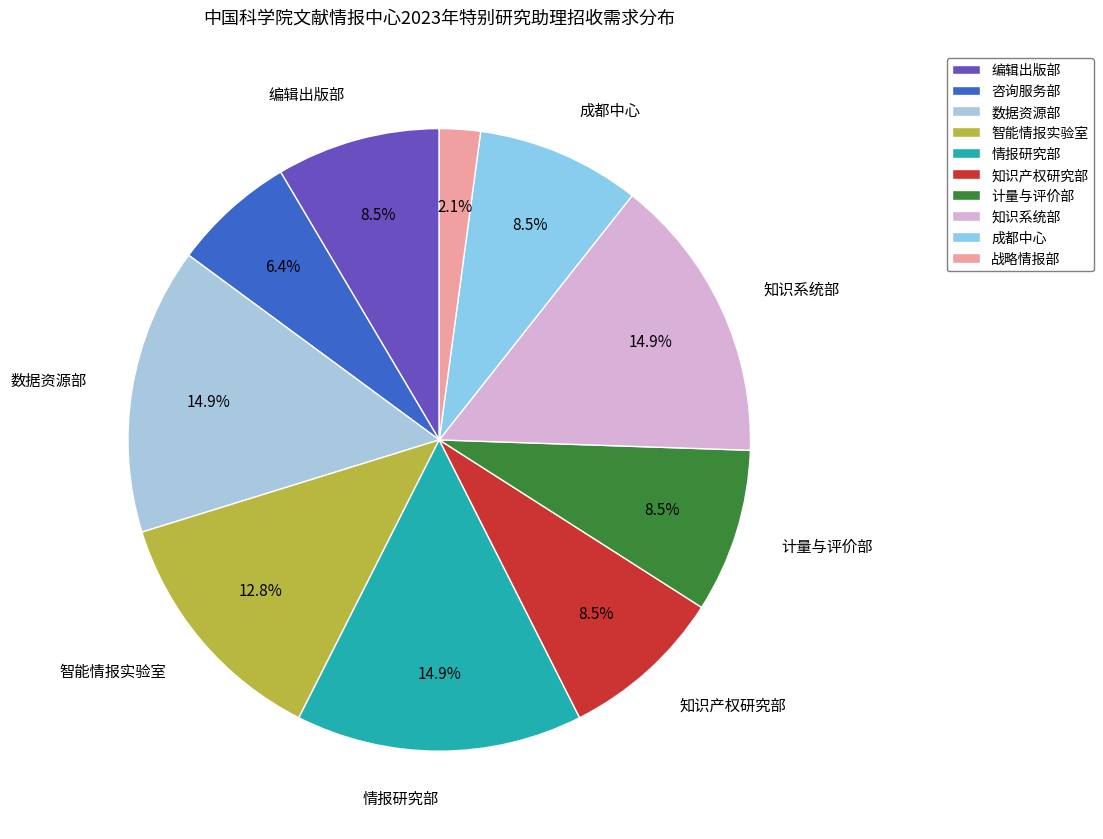

How many segments does this pie chart have?

10